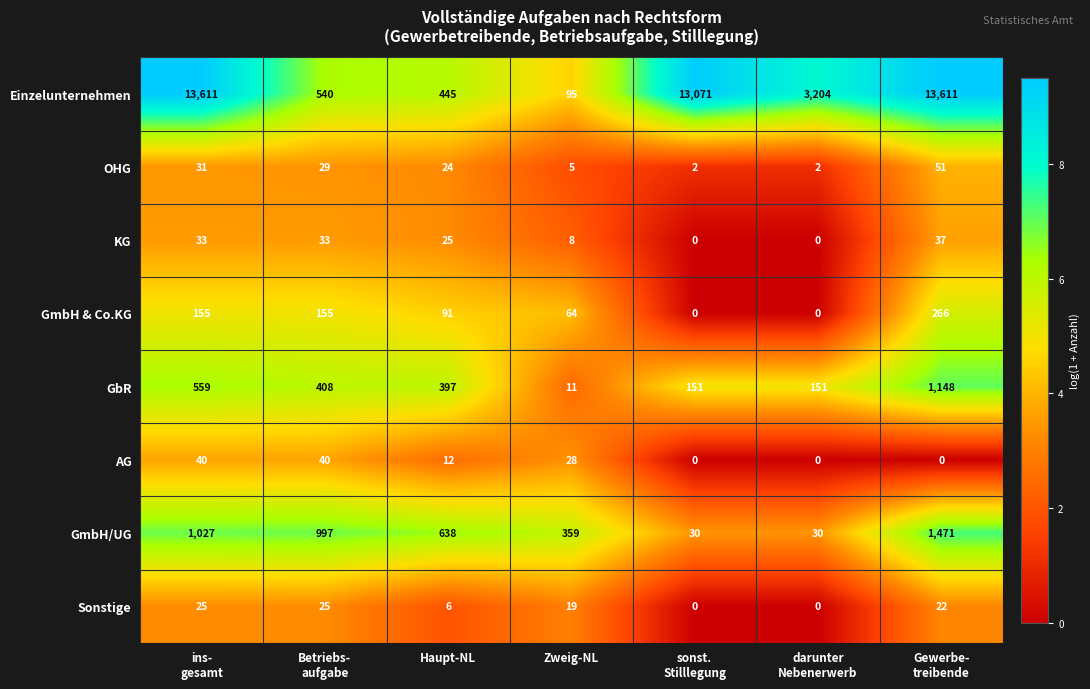

Which series has the largest total across all categories?

Einzelunternehmen